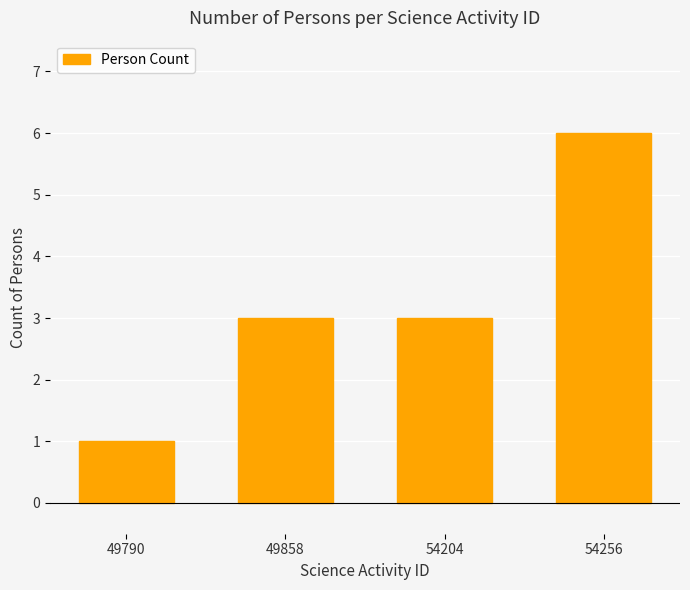

What is the sum of all values?

13